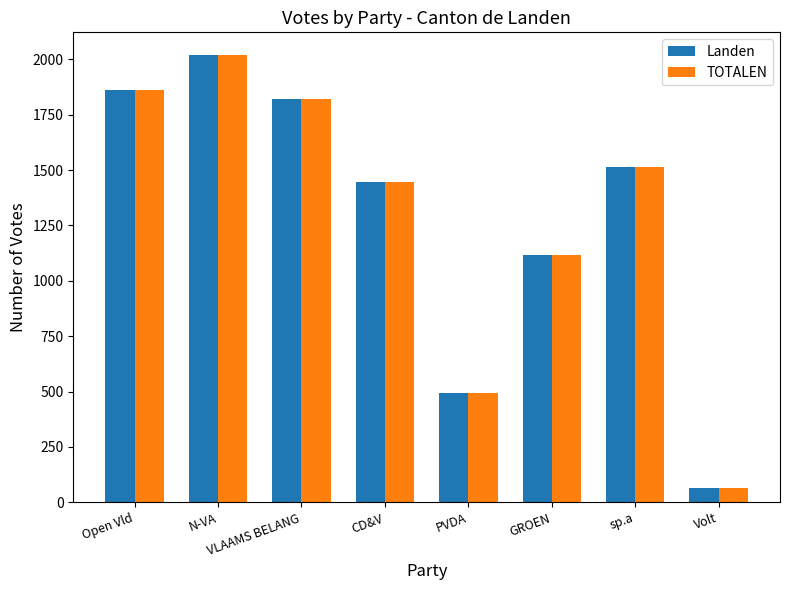

Count the number of categories in the chart.

8